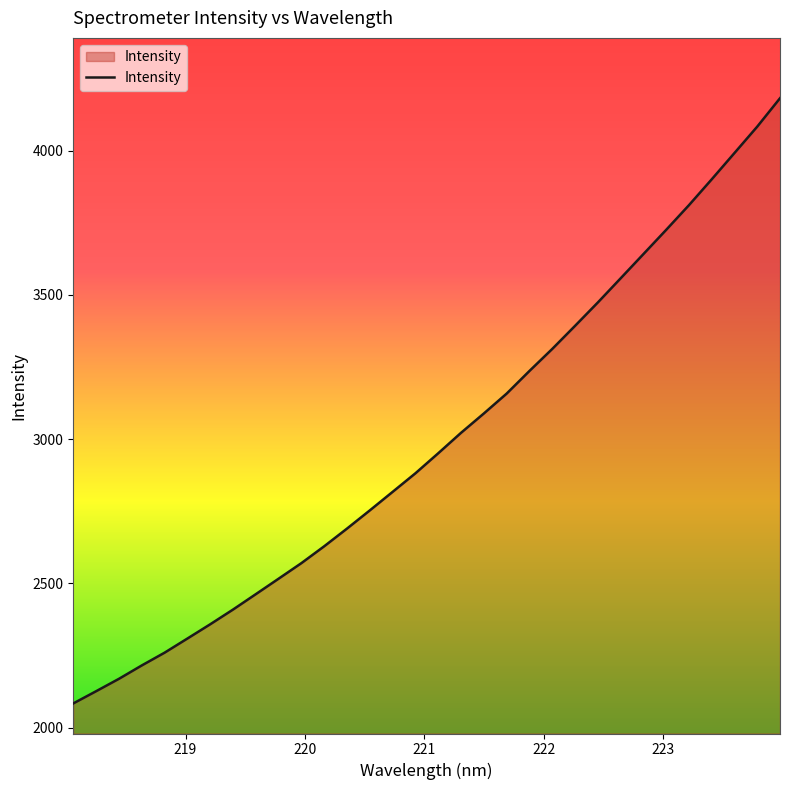

Reading right to left, extract all data points from this chart.

4181.5	4083.1	3991.6	3900.4	3810.8	3725.2	3641.1	3557.2	3473.5	3392.6	3312.6	3236.3	3157.8	3089.0	3022.1	2951.2	2881.9	2817.5	2753.3	2690.2	2628.9	2570.5	2516.5	2462.9	2409.5	2358.4	2309.0	2260.0	2215.8	2169.4	2126.5	2084.2